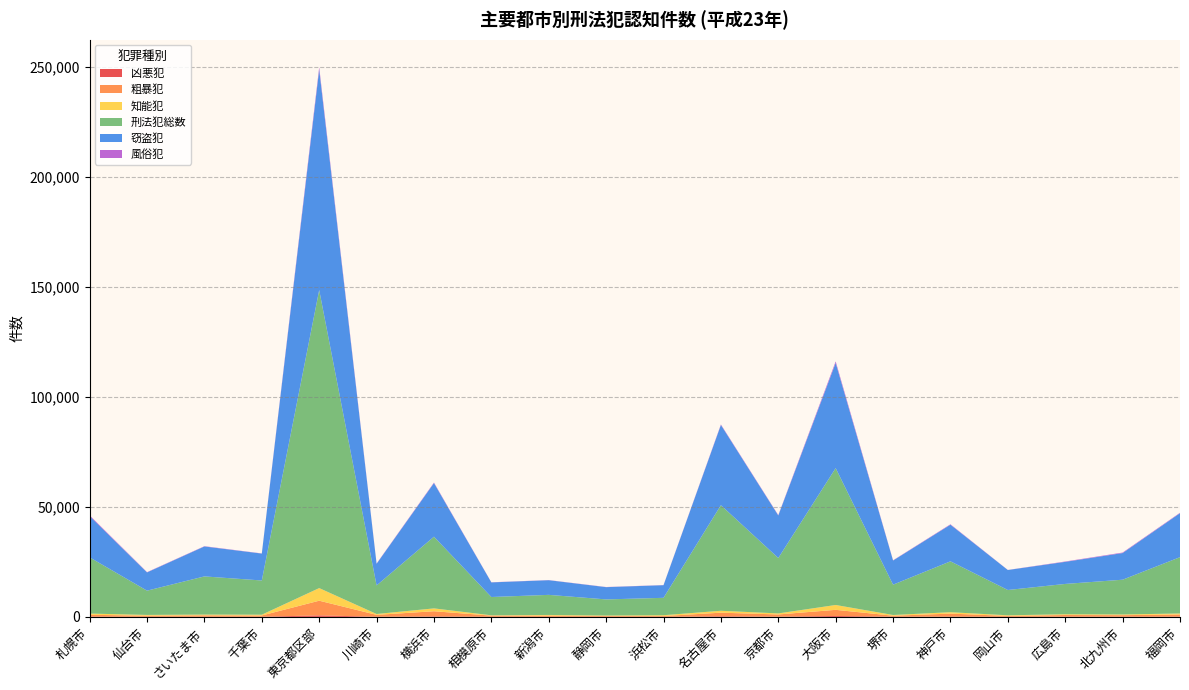

Reading left to right, list all the values displayed in this chart.

凶悪犯: 札幌市=109	仙台市=50	さいたま市=83	千葉市=73	東京都区部=697	川崎市=66	横浜市=210	相模原市=45	新潟市=31	静岡市=25	浜松市=39	名古屋市=261	京都市=79	大阪市=427	堺市=74	神戸市=117	岡山市=32	広島市=97	北九州市=83	福岡市=114
粗暴犯: 札幌市=847	仙台市=508	さいたま市=630	千葉市=562	東京都区部=6659	川崎市=857	横浜市=2356	相模原市=531	新潟市=544	静岡市=362	浜松市=357	名古屋市=1651	京都市=1025	大阪市=2779	堺市=466	神戸市=1376	岡山市=413	広島市=758	北九州市=702	福岡市=980
知能犯: 札幌市=551	仙台市=336	さいたま市=338	千葉市=365	東京都区部=5729	川崎市=388	横浜市=1295	相模原市=147	新潟市=306	静岡市=237	浜松市=366	名古屋市=868	京都市=476	大阪市=2202	堺市=323	神戸市=636	岡山市=280	広島市=338	北九州市=313	福岡市=456
刑法犯総数: 札幌市=25536	仙台市=11022	さいたま市=17339	千葉市=15541	東京都区部=135406	川崎市=12982	横浜市=32571	相模原市=8310	新潟市=9126	静岡市=7316	浜松市=7902	名古屋市=47959	京都市=25174	大阪市=62182	堺市=13774	神戸市=23113	岡山市=11493	広島市=13779	北九州市=15795	福岡市=25578
窃盗犯: 札幌市=18735	仙台市=8298	さいたま市=13611	千葉市=12222	東京都区部=100189	川崎市=9839	横浜市=24357	相模原市=6638	新潟市=6660	静岡市=5570	浜松市=5739	名古屋市=36452	京都市=19326	大阪市=47778	堺市=10972	神戸市=16635	岡山市=9081	広島市=10036	北九州市=12105	福岡市=19979
風俗犯: 札幌市=367	仙台市=119	さいたま市=123	千葉市=74	東京都区部=1044	川崎市=113	横浜市=240	相模原市=61	新潟市=61	静岡市=67	浜松市=58	名古屋市=234	京都市=170	大阪市=691	堺市=111	神戸市=197	岡山市=35	広島市=161	北九州市=234	福岡市=201